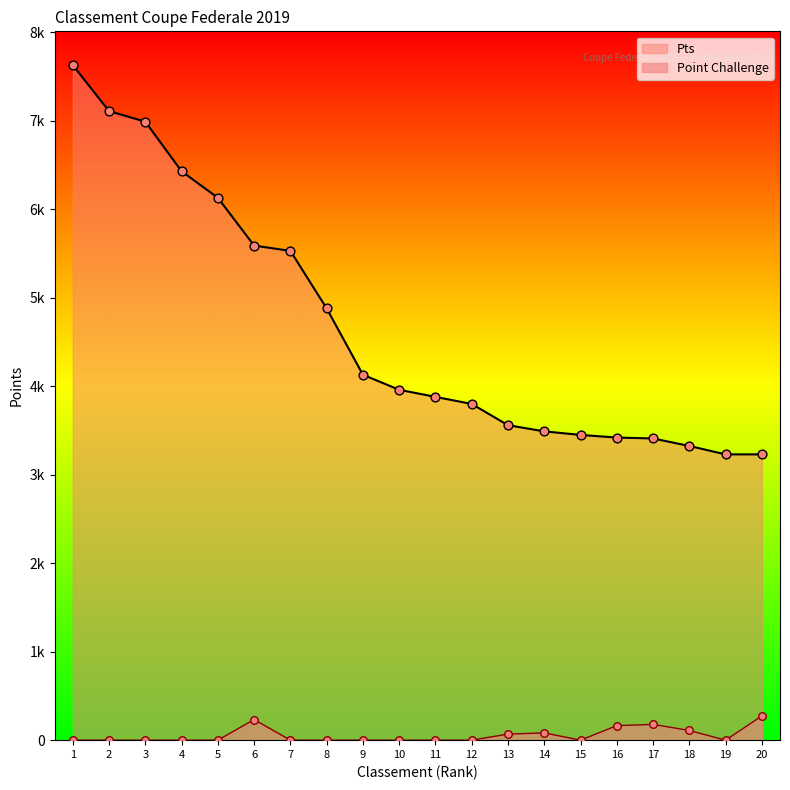

What are all the series names shown in the legend?

Pts, Point Challenge